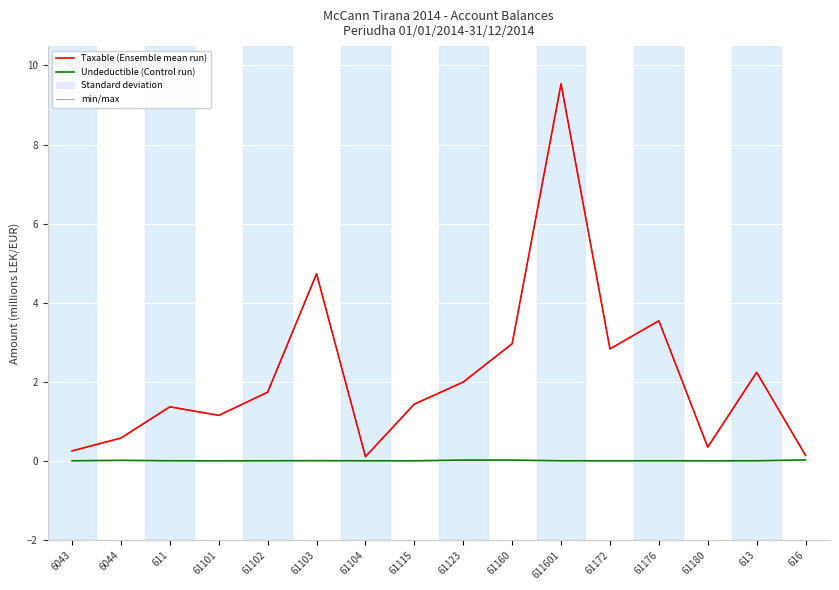

How many series are shown in this chart?

3